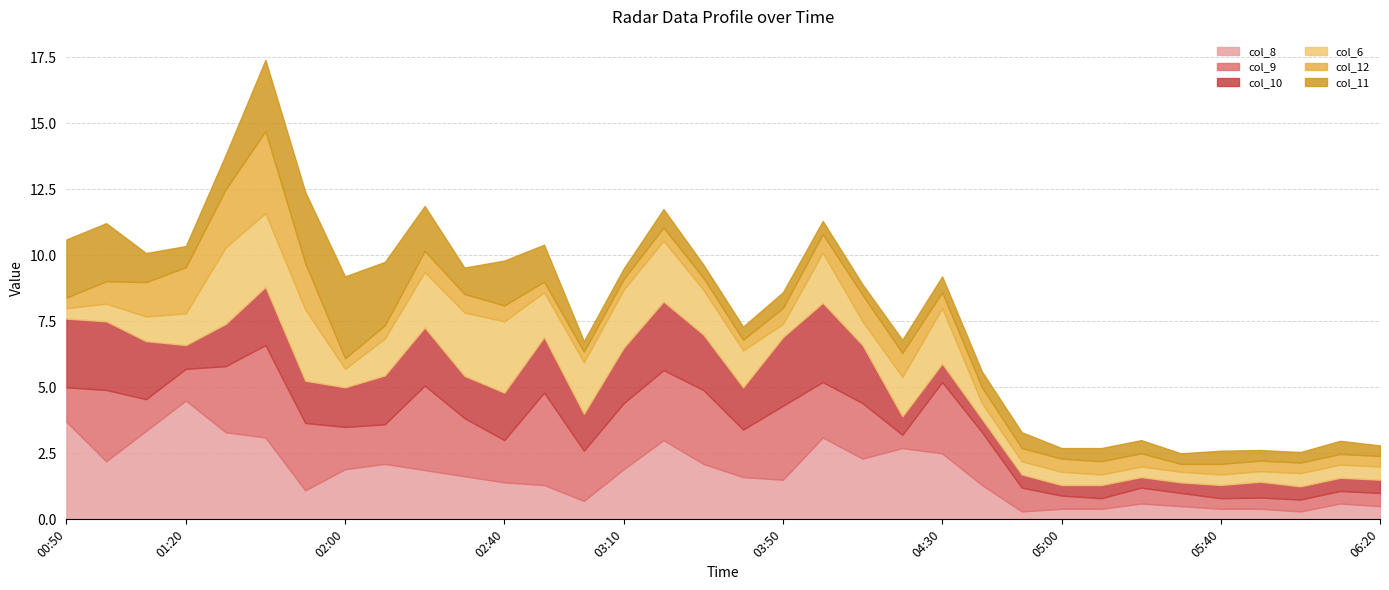

What is the label of the 8th point from the left?

02:00